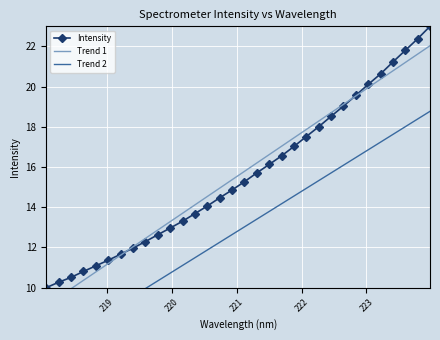

What is the lowest value of the Intensity series?

10.0